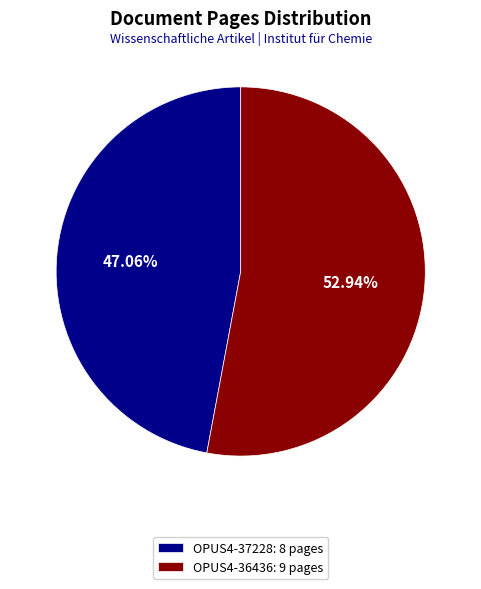

Which category accounts for the majority?

OPUS4-36436